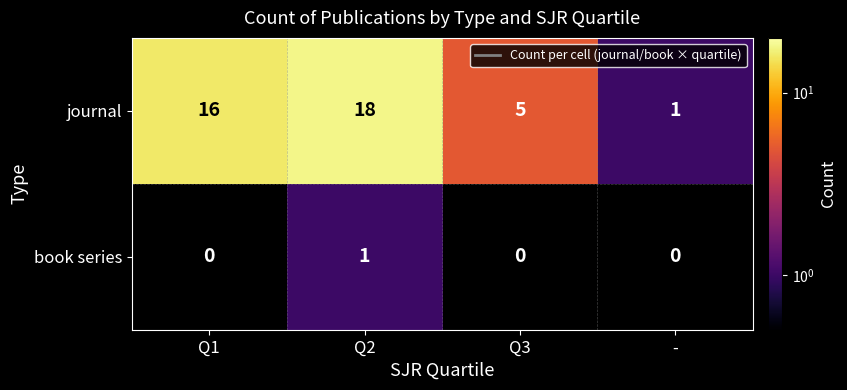

Is it true that journal equals 8 at Q3?

False